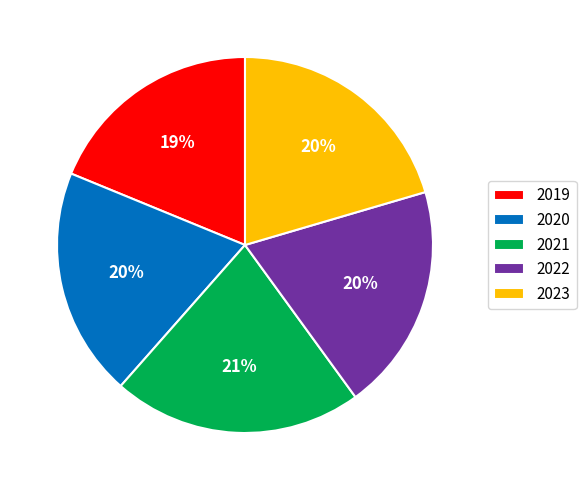

True or false: 2019 accounts for 19% of the total.

True